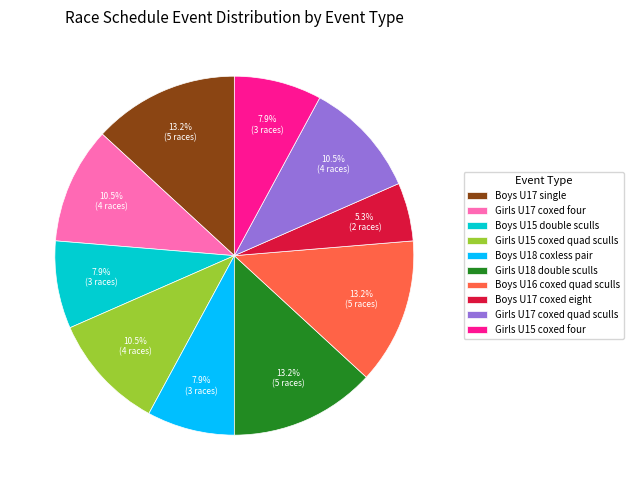

What is the smallest slice in the pie chart?

Boys U17 coxed eight